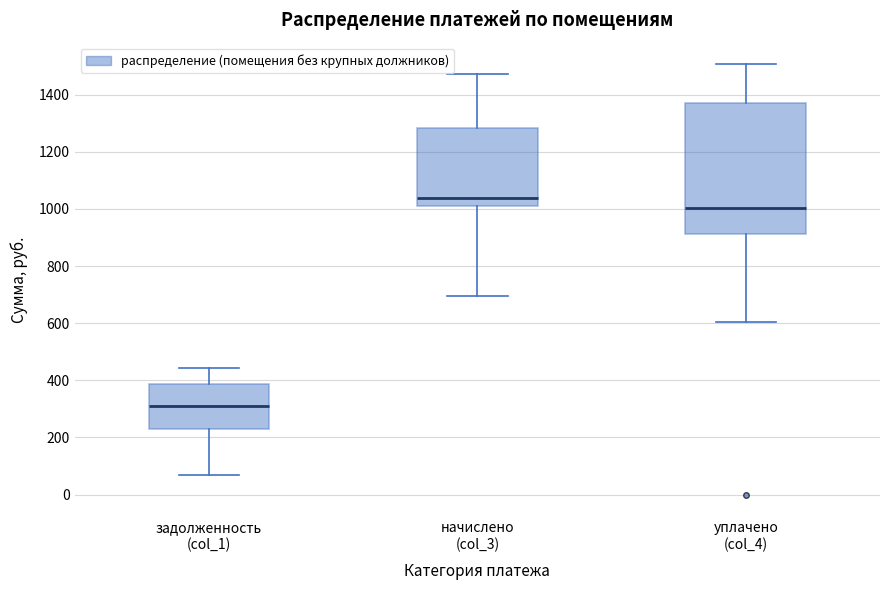

Which box is the tallest, from its lower edge to its upper edge?

уплачено (col_4)